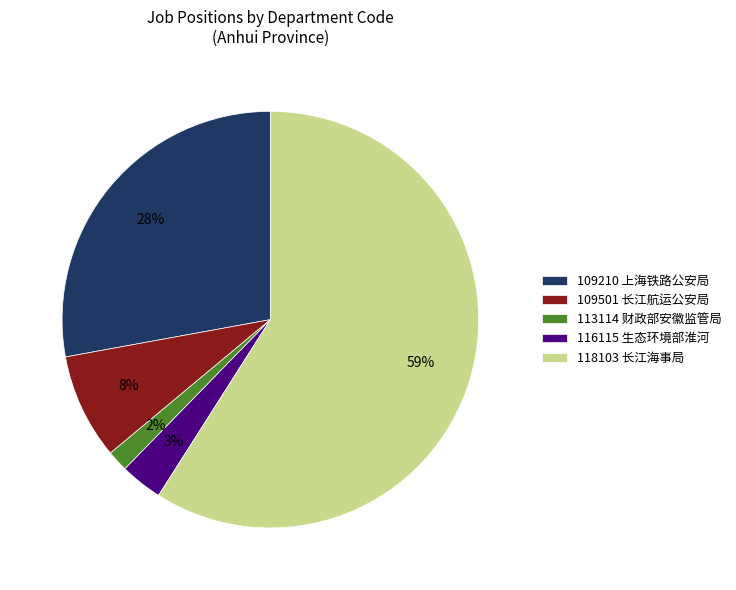

Which has a higher value, 118103 长江海事局 or 109210 上海铁路公安局?

118103 长江海事局